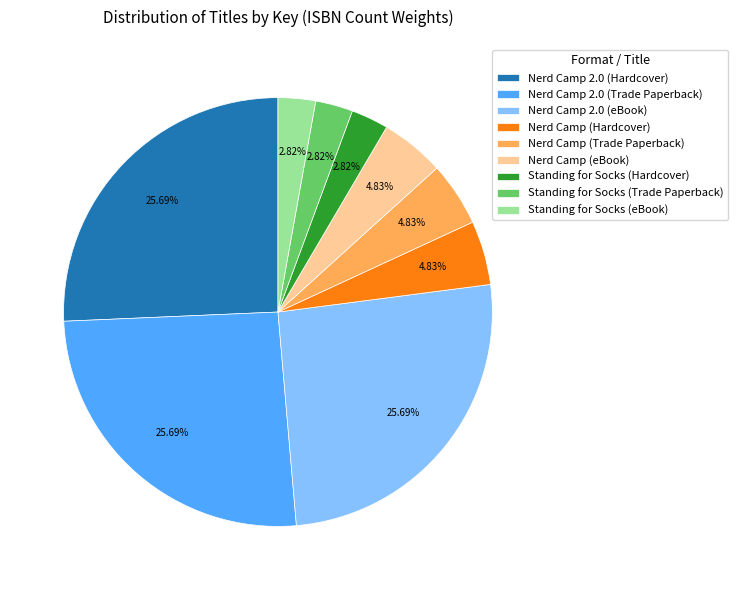

Is it true that Nerd Camp (eBook) is 5% of the pie?

True